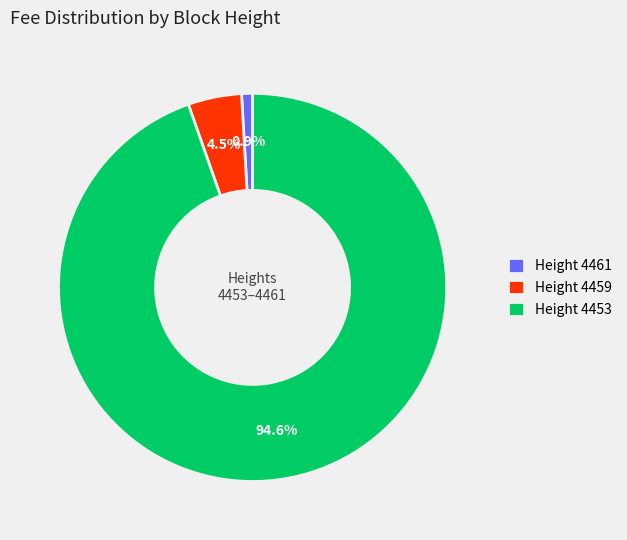

Which slice is the largest?

Height 4453